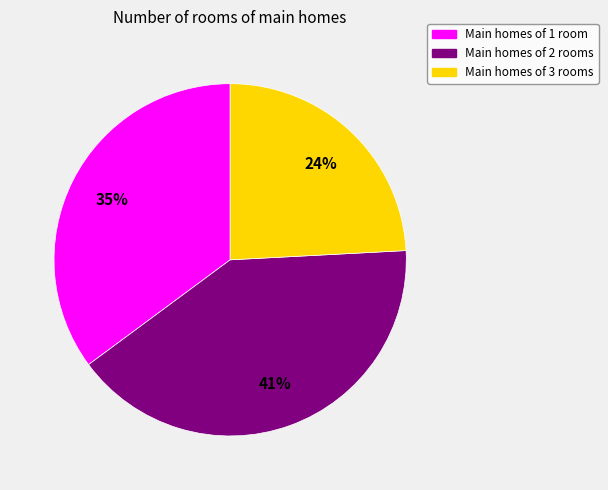

Does any single category account for the majority?

No